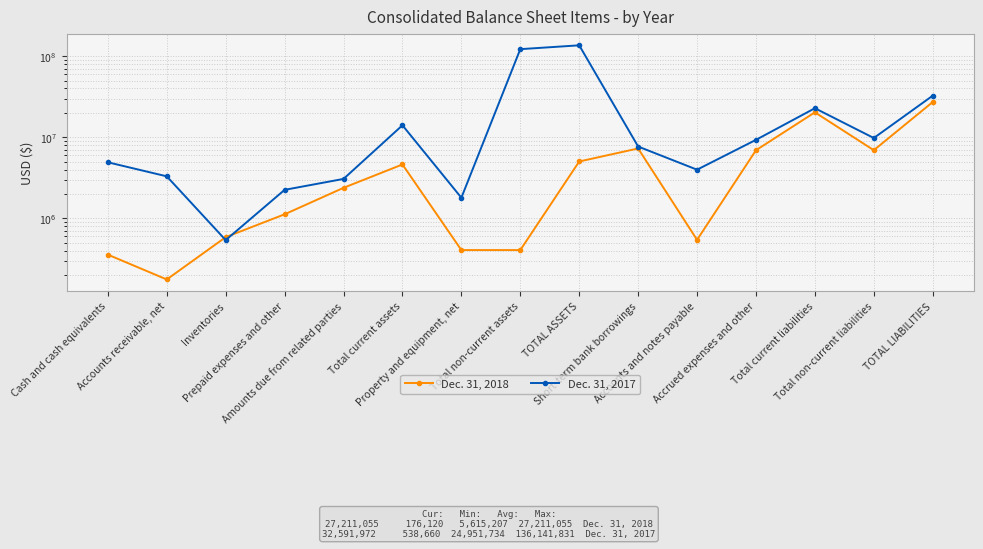

Which label corresponds to the smallest value in the chart?

Accounts receivable, net